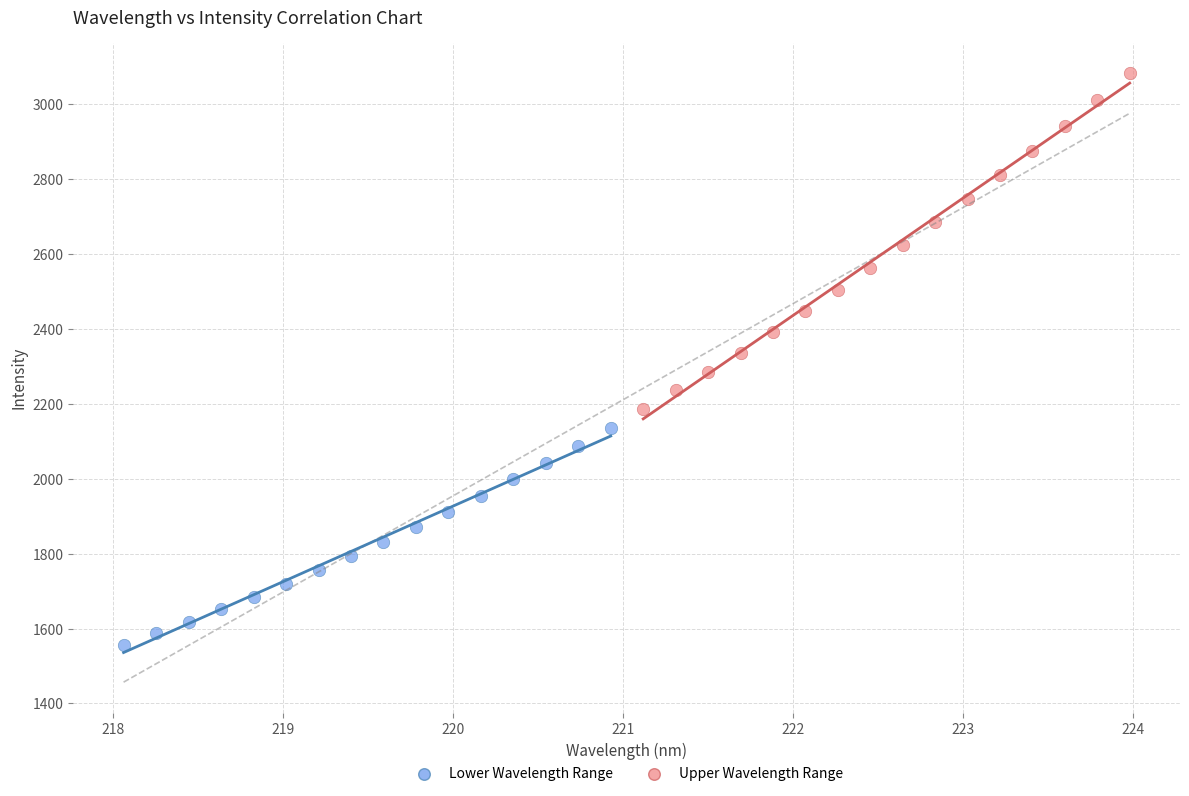

Which series contains the lowest Y value?

Lower Wavelength Range